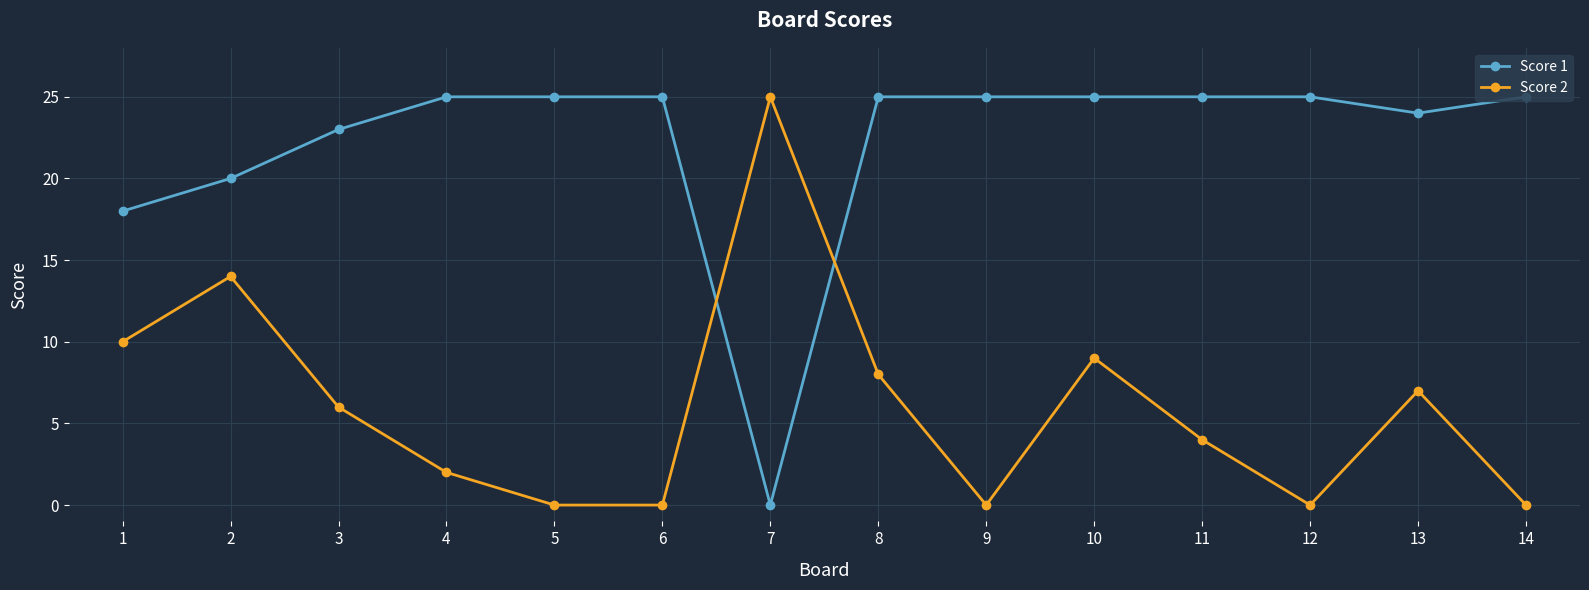

Rank the series at 8 from lowest to highest value.

Score 2, Score 1